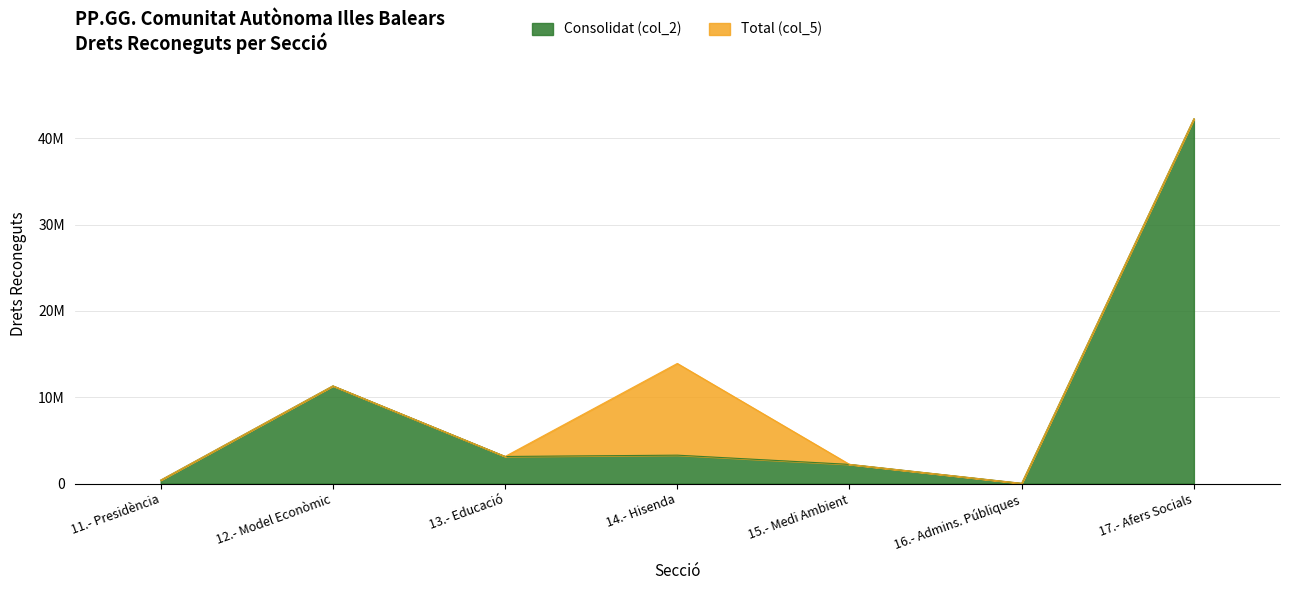

How many interior local peaks does the Consolidat (col_2) series have?

2